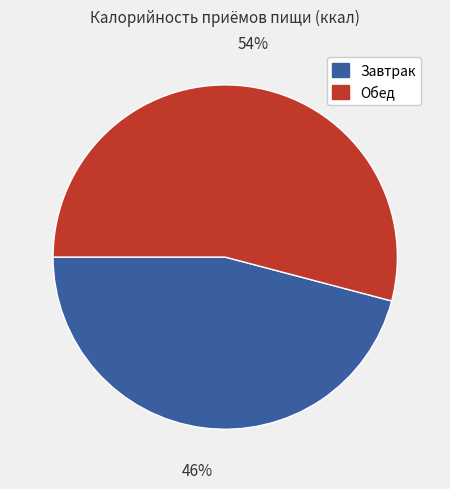

Is there any slice that represents more than half of the pie?

Yes